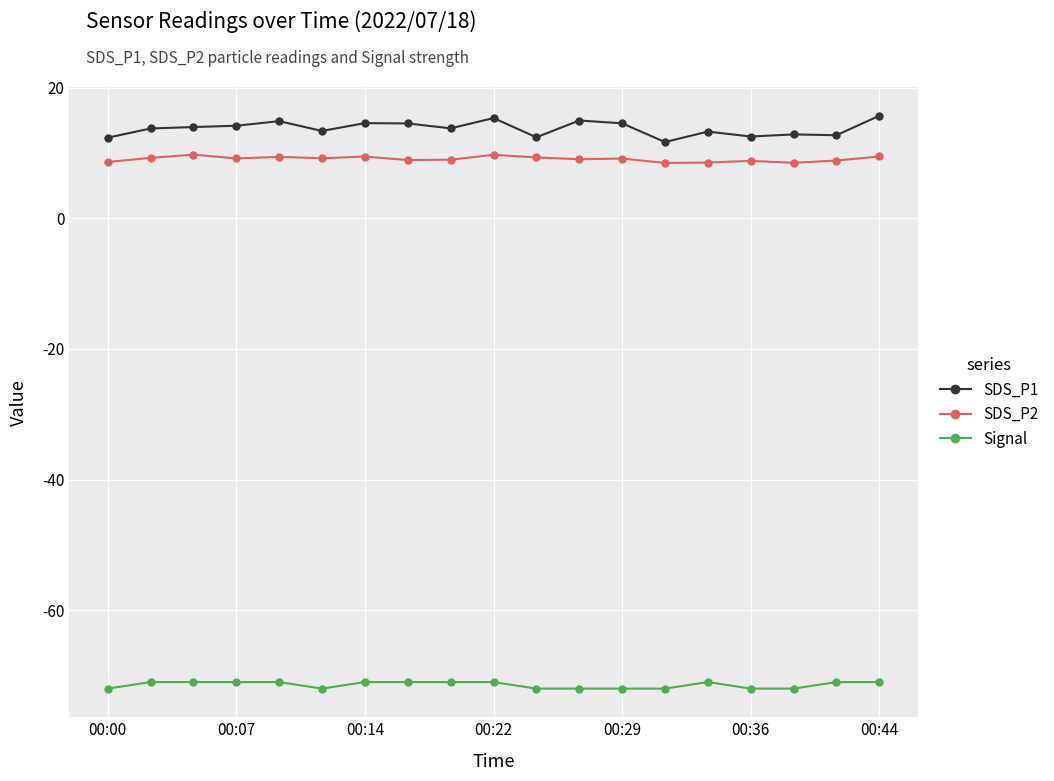

Which series has the largest total across all categories?

SDS_P1